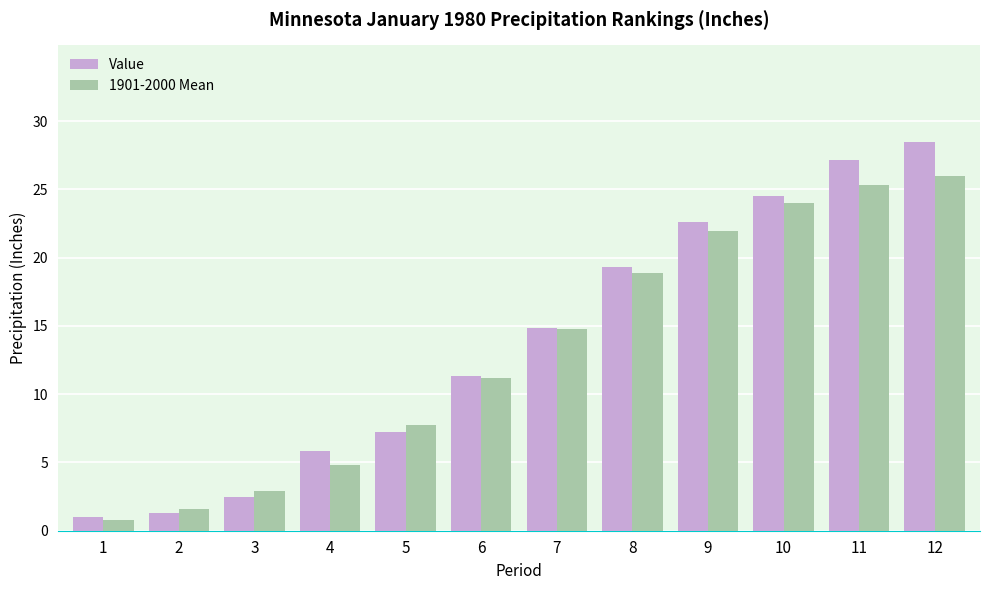

The 1901-2000 Mean series shows 1.5 at 3. True or false?

False